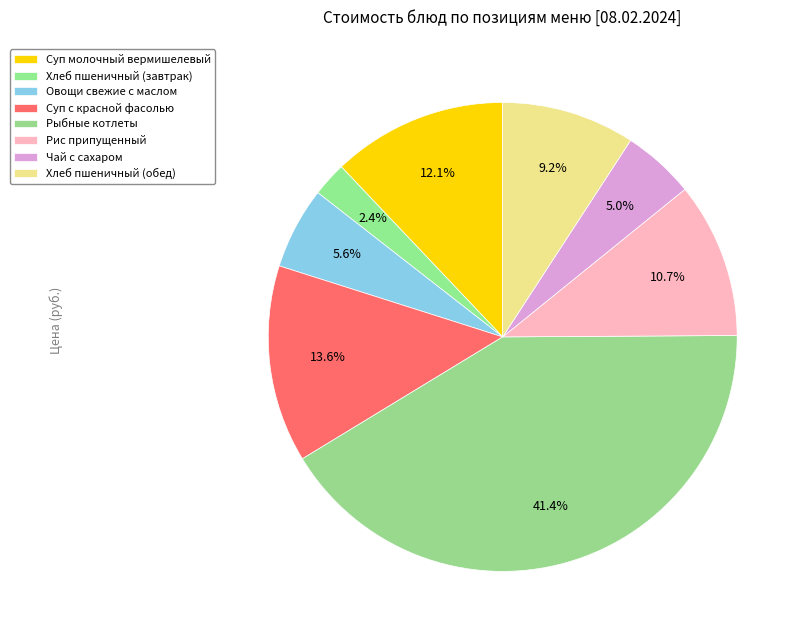

What is the ratio of the value at Суп молочный вермишелевый to the value at Суп с красной фасолью?

0.9